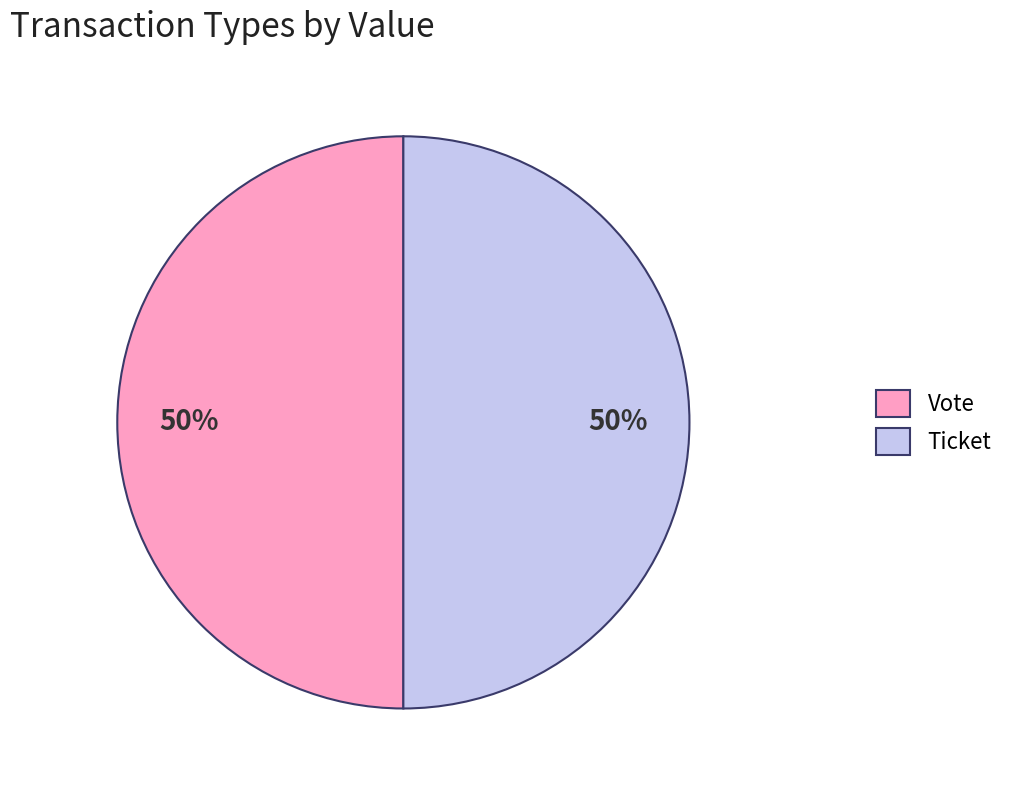

Approximately how many times larger is the value at Ticket compared to Vote?

1.0